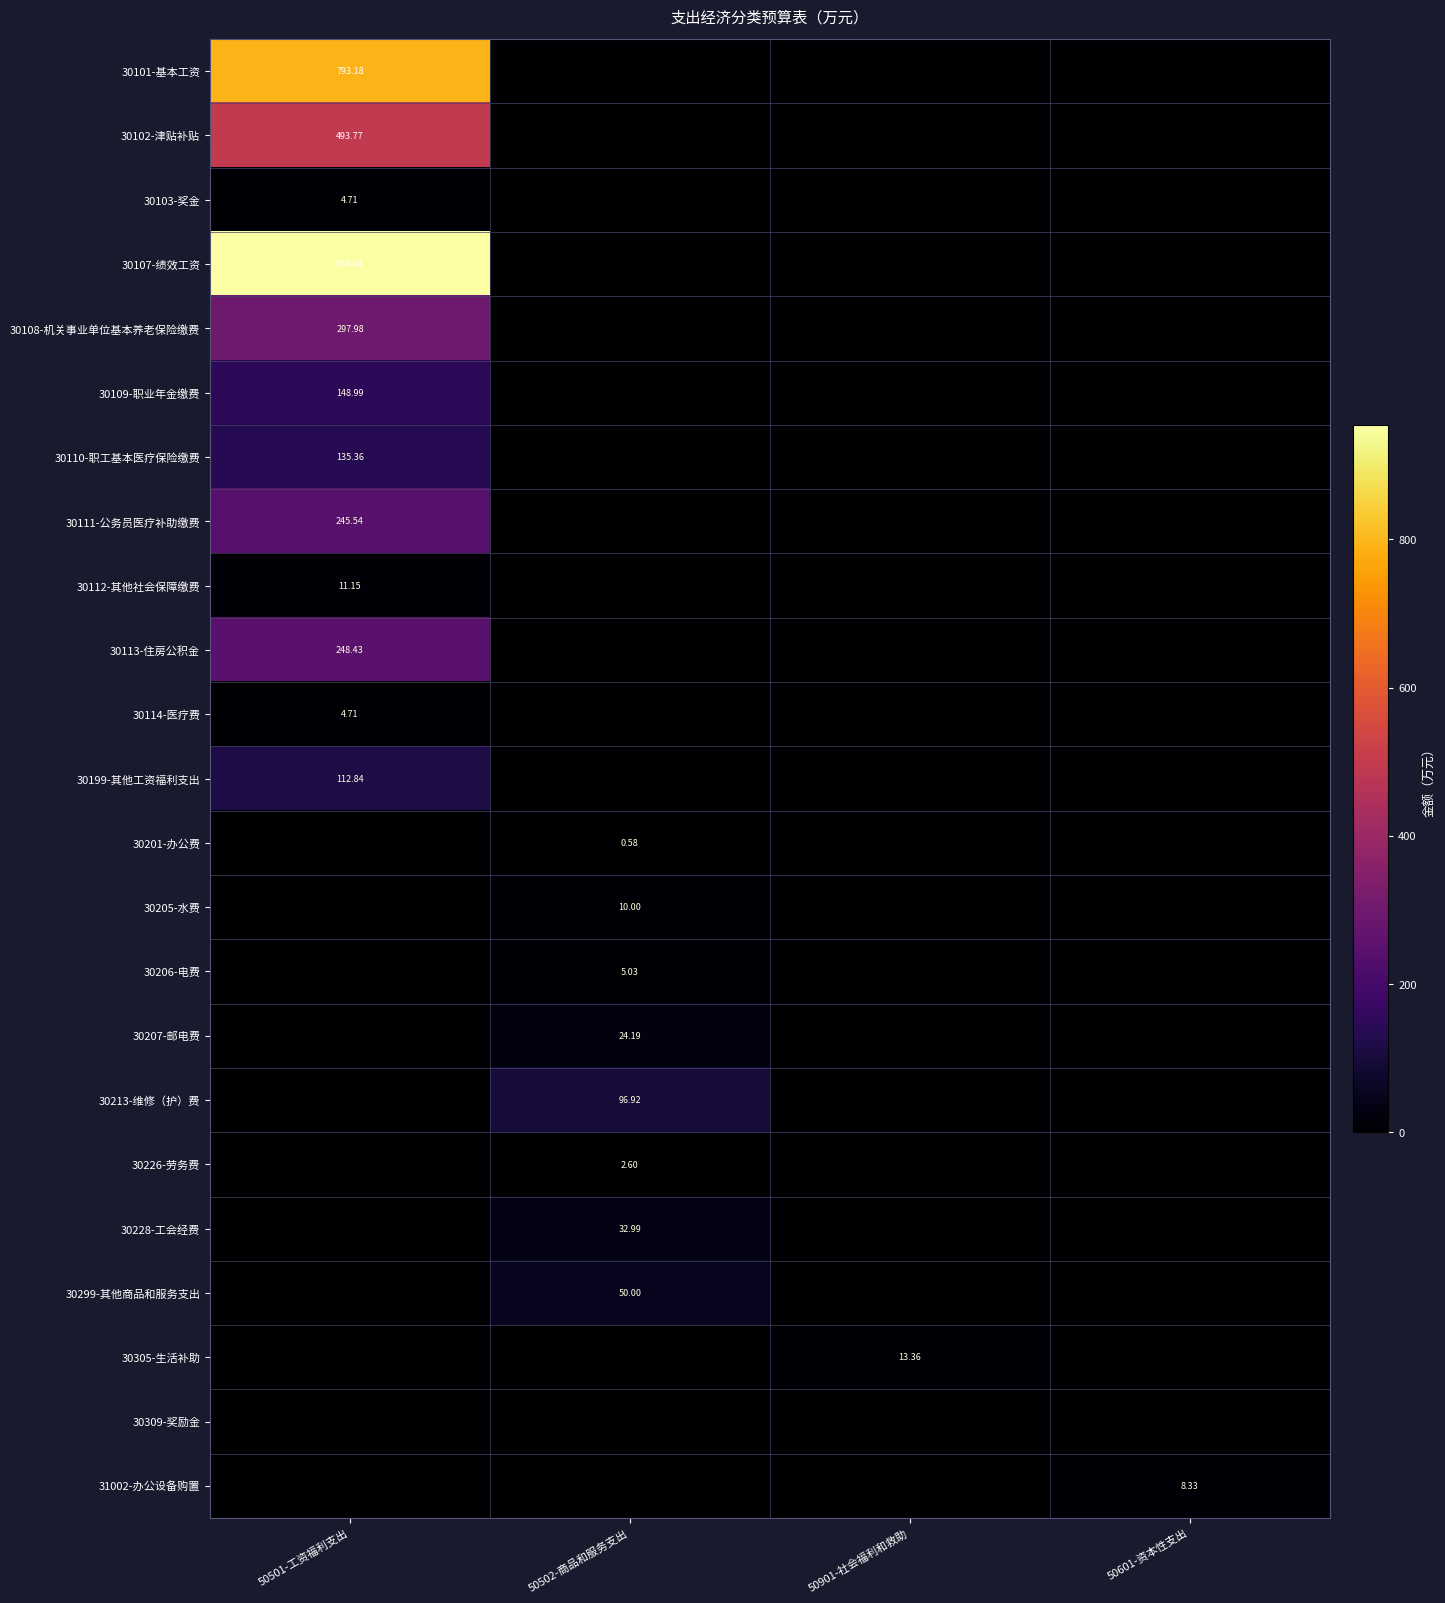

What is the sum of all 30206-电费 values?

5.0